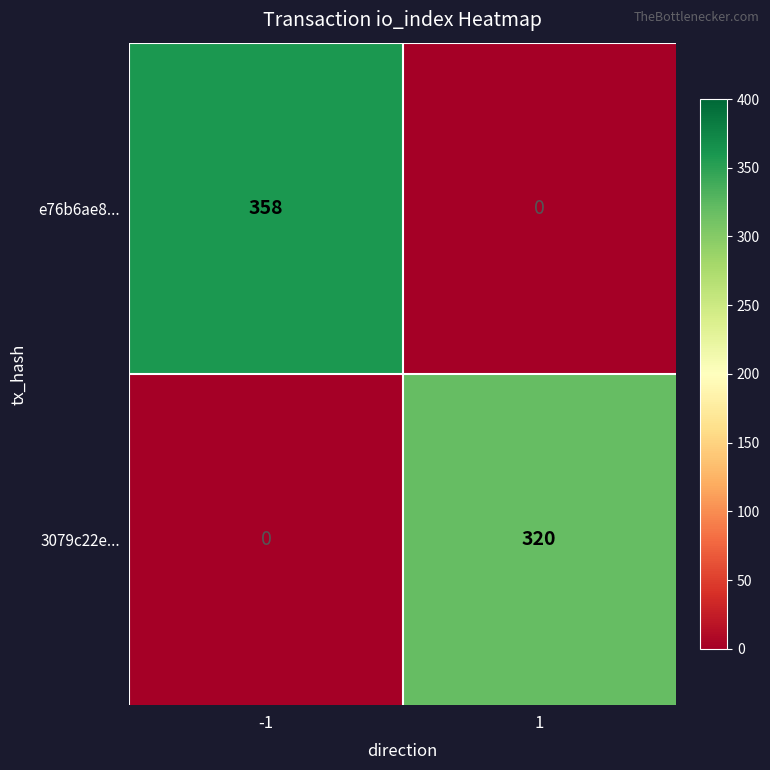

Which series changed the most between -1 and 1?

e76b6ae8...